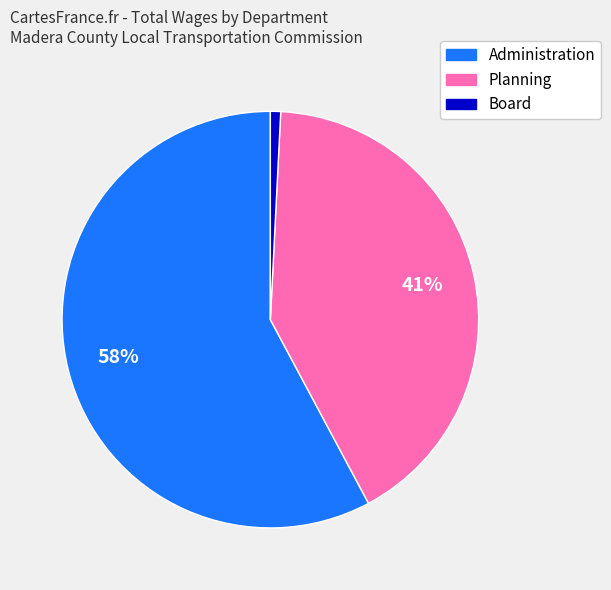

Is there any slice that represents more than half of the pie?

Yes